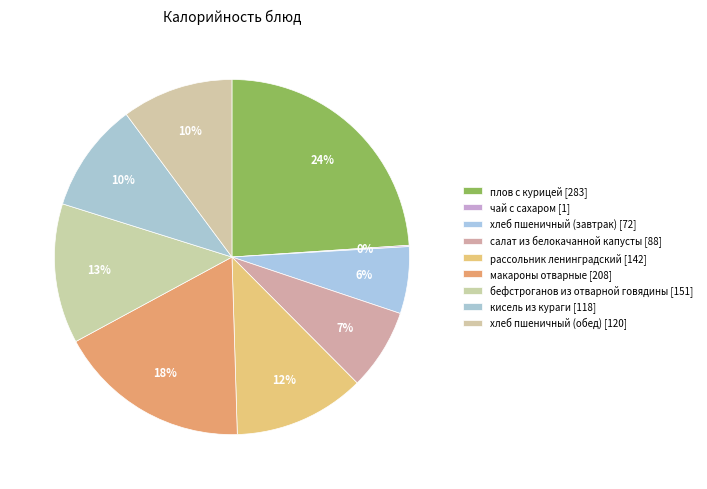

Does хлеб пшеничный (обед) account for over 50% of the chart?

No